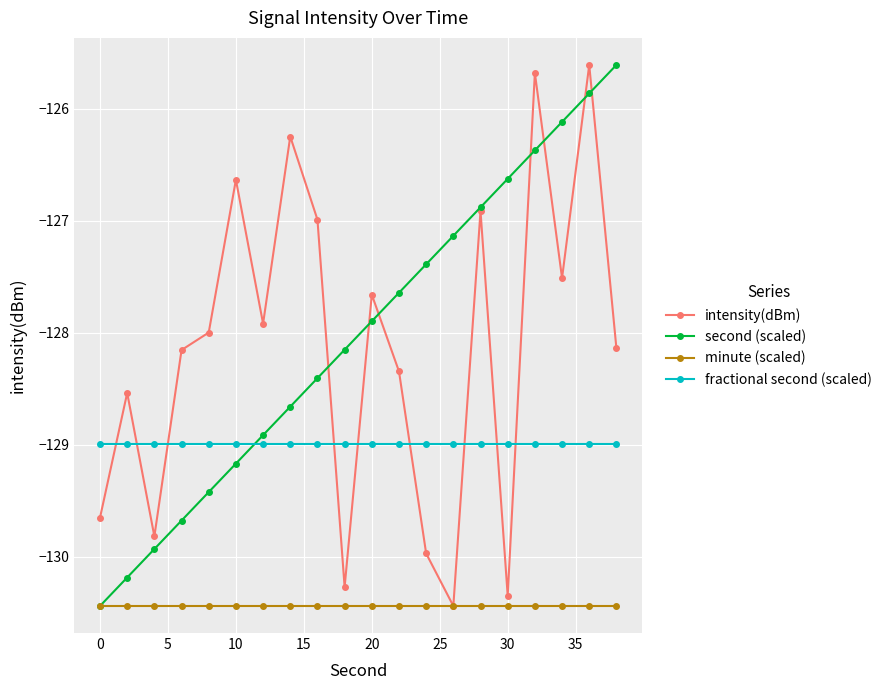

What is the maximum value shown in the chart?

-125.6